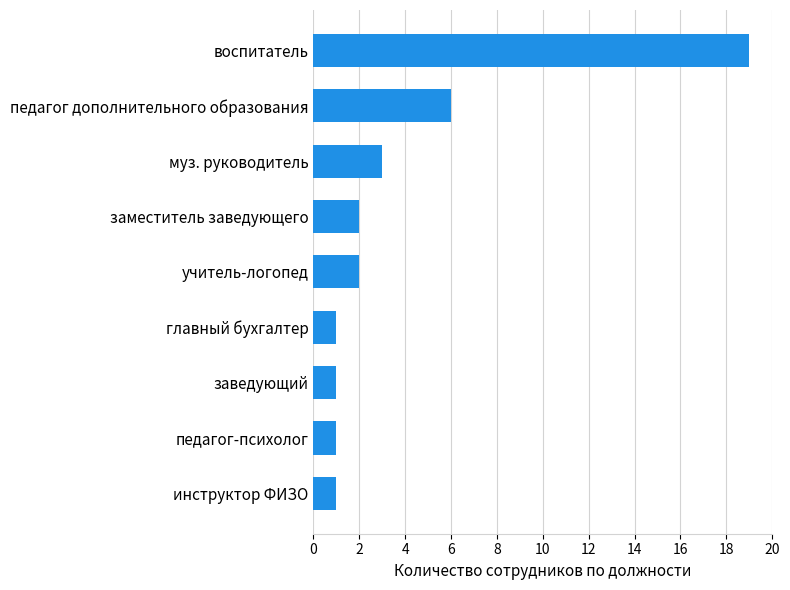

Which category has the highest value across all series?

воспитатель